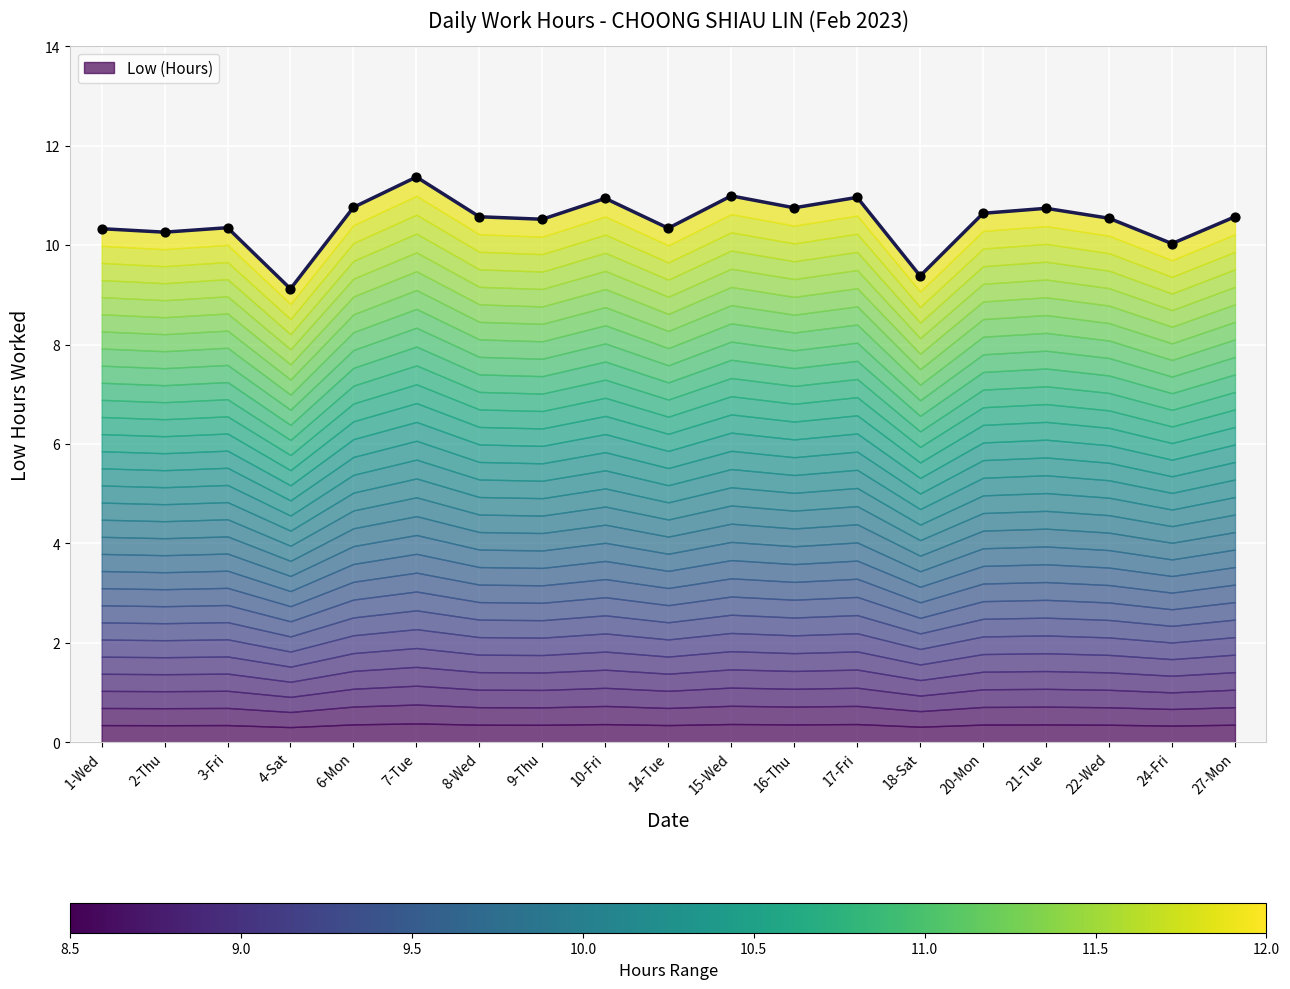

Which has a higher value, 20-Mon or 1-Wed?

20-Mon